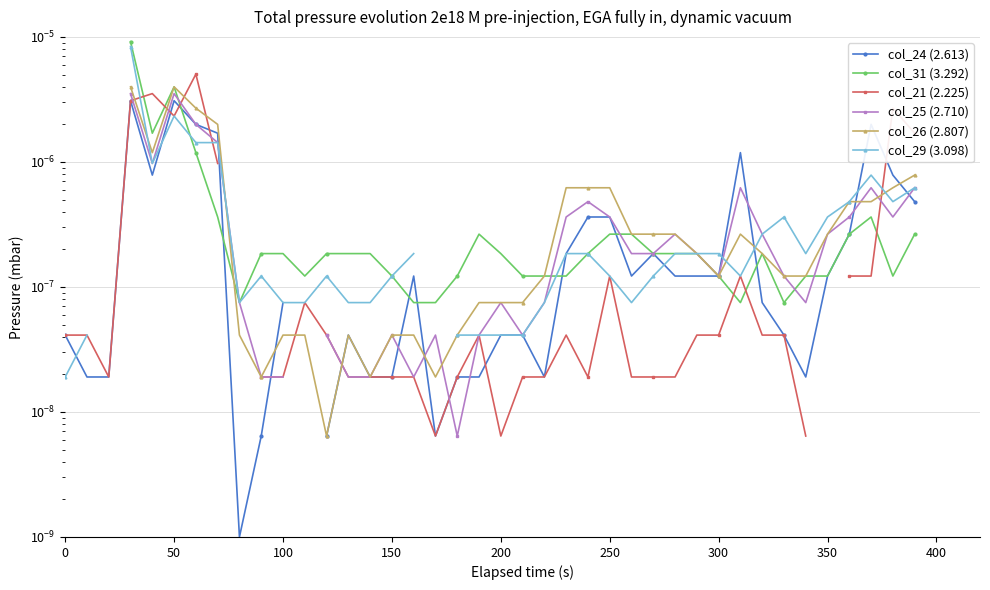

At how many categories does at least one series exceed 0?

40